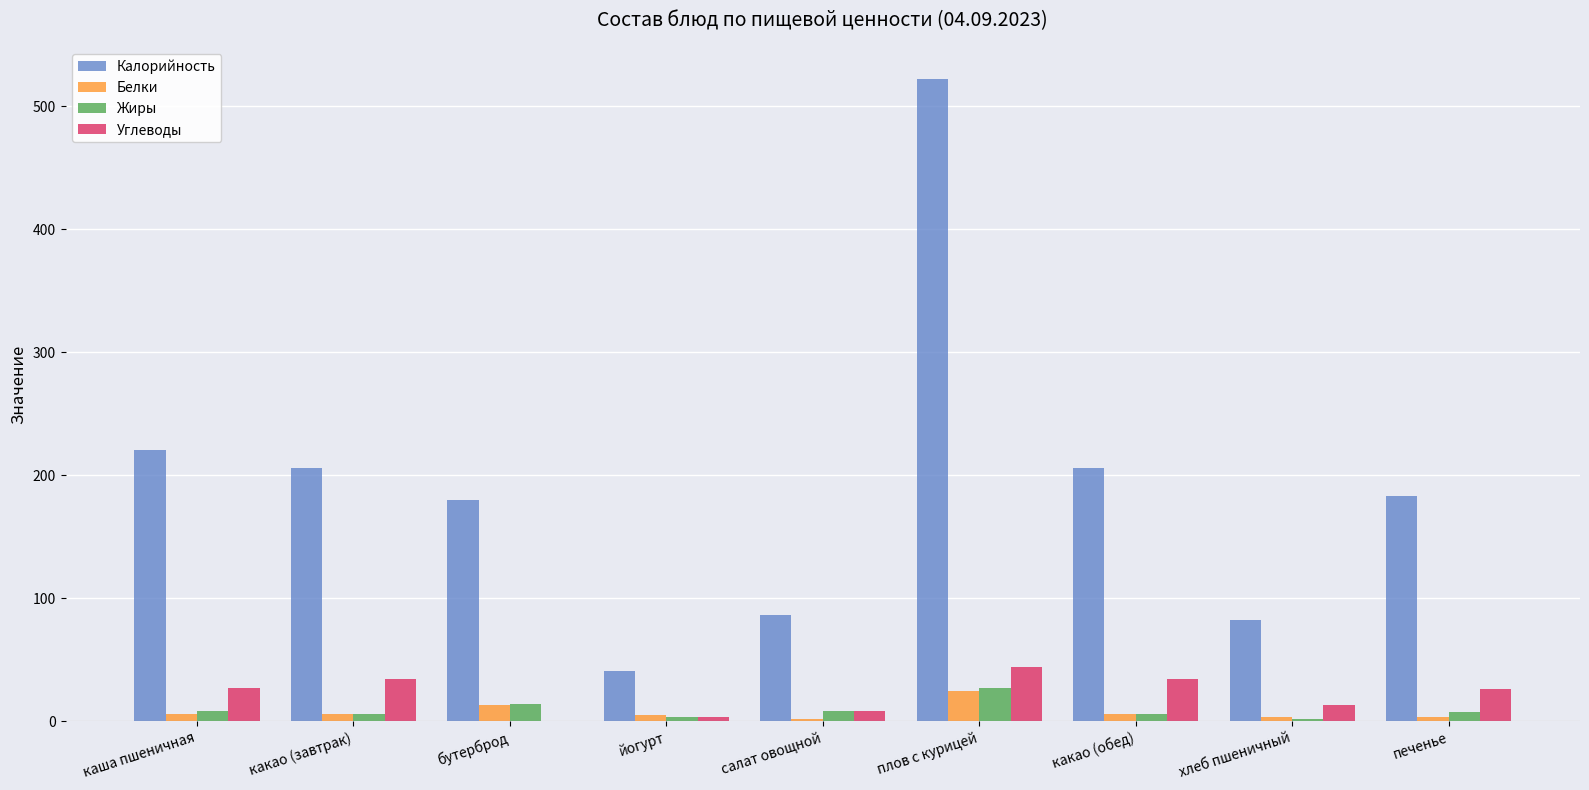

Which category has the highest value across all series?

плов с курицей